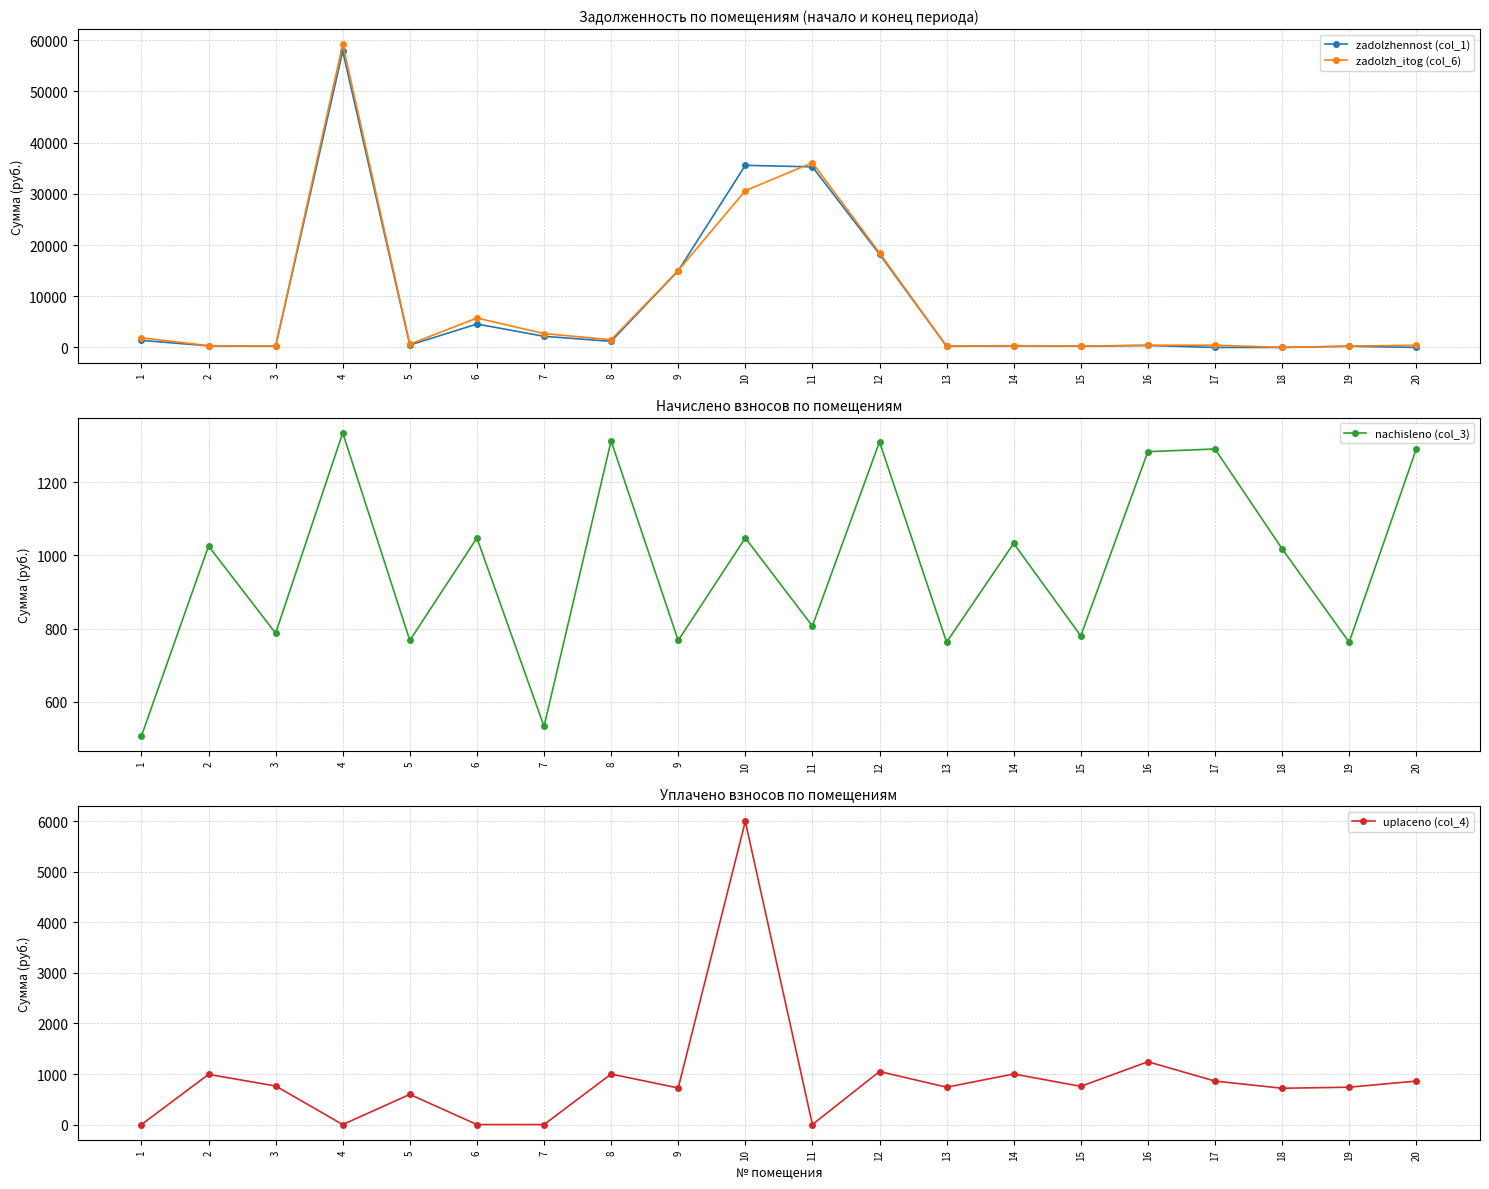

Is the value of nachisleno (col_3) at 13 greater than the value of zadolzhennost (col_1) at 12?

No